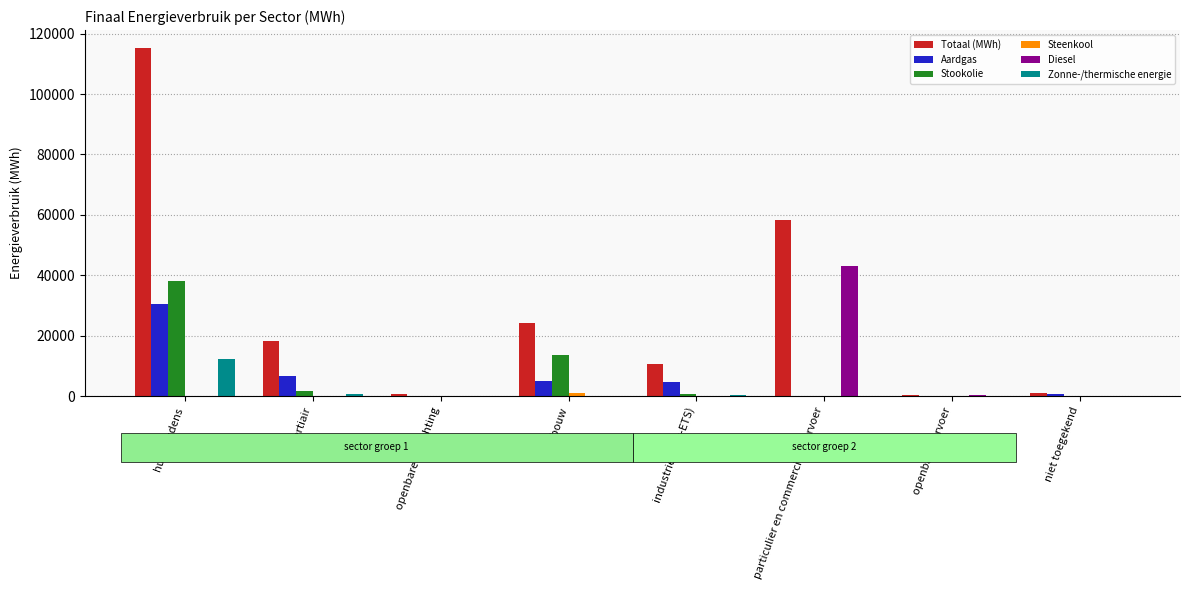

Which category has the highest value in the Aardgas series?

huishoudens